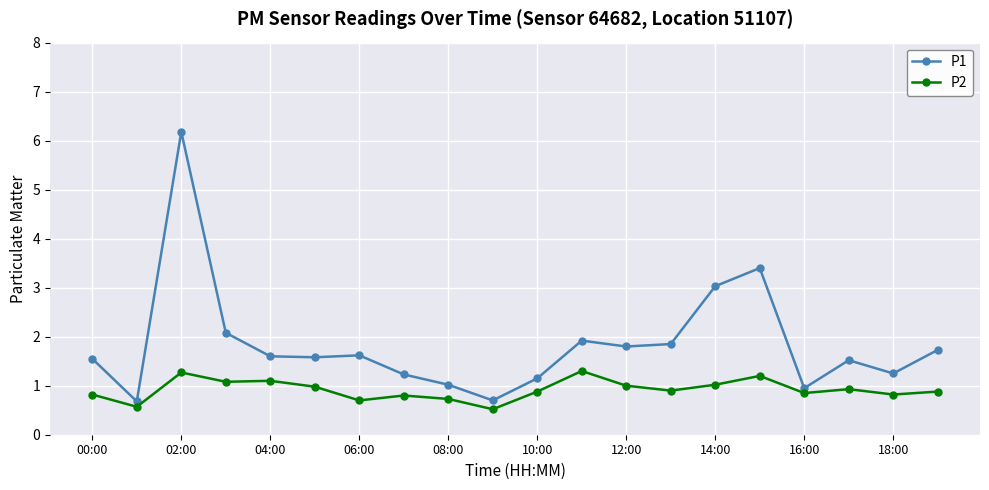

What is the value of the P2 point at the 7th from the left?

0.7